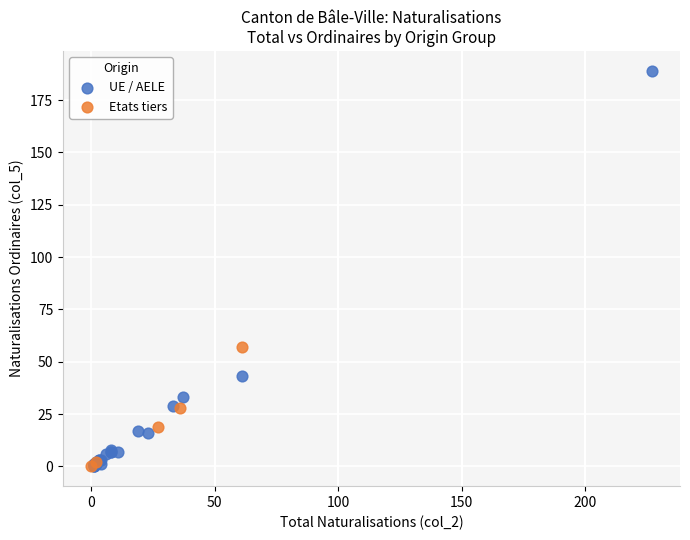

Which series has the widest spread of Y values?

UE / AELE